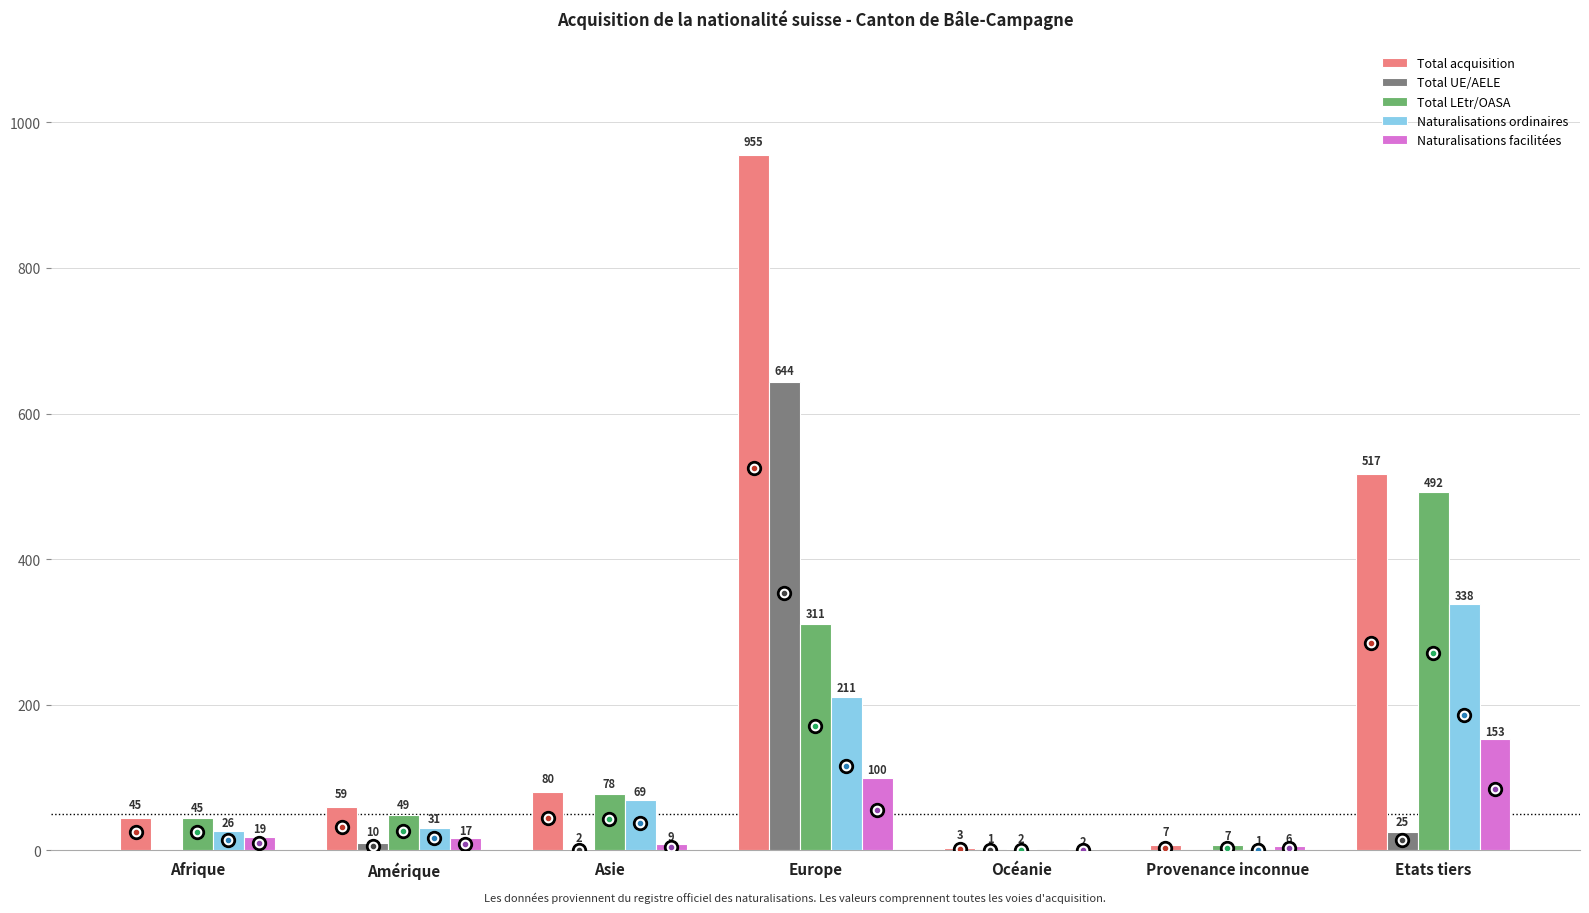

Count the number of data series in this chart.

5